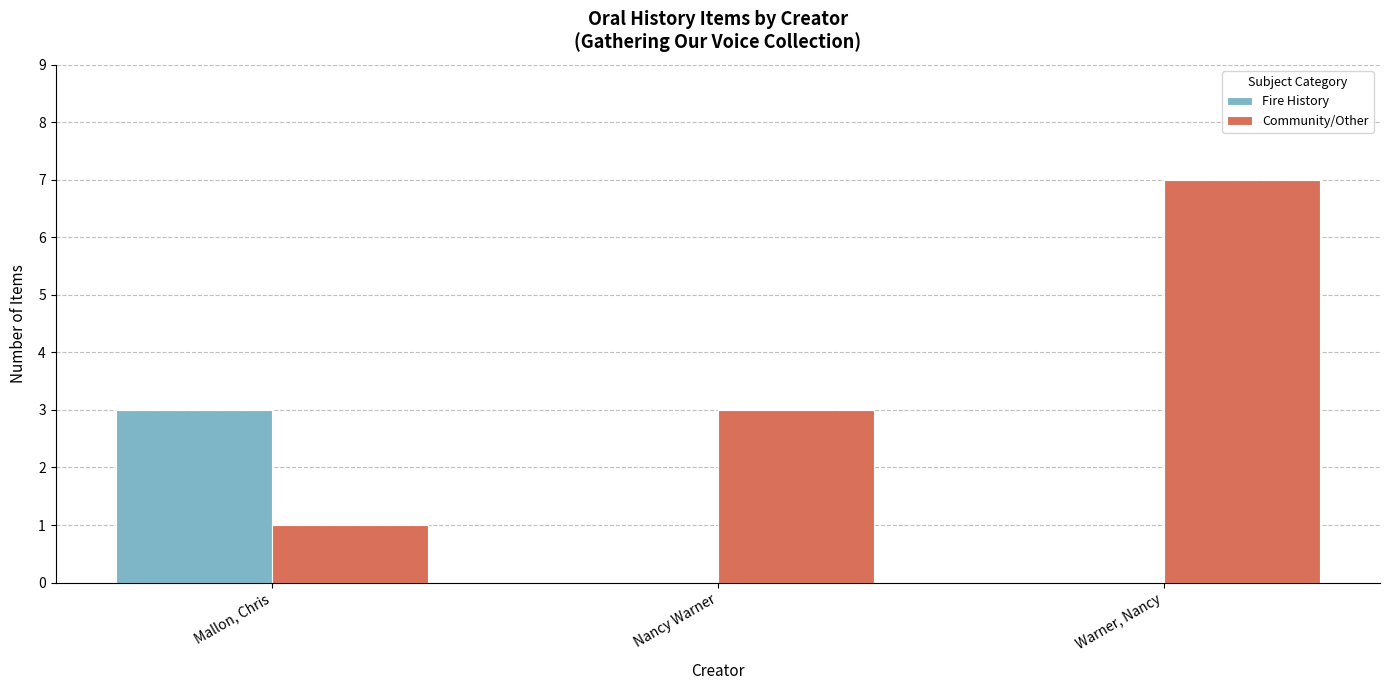

What is the sum of all Fire History values?

3